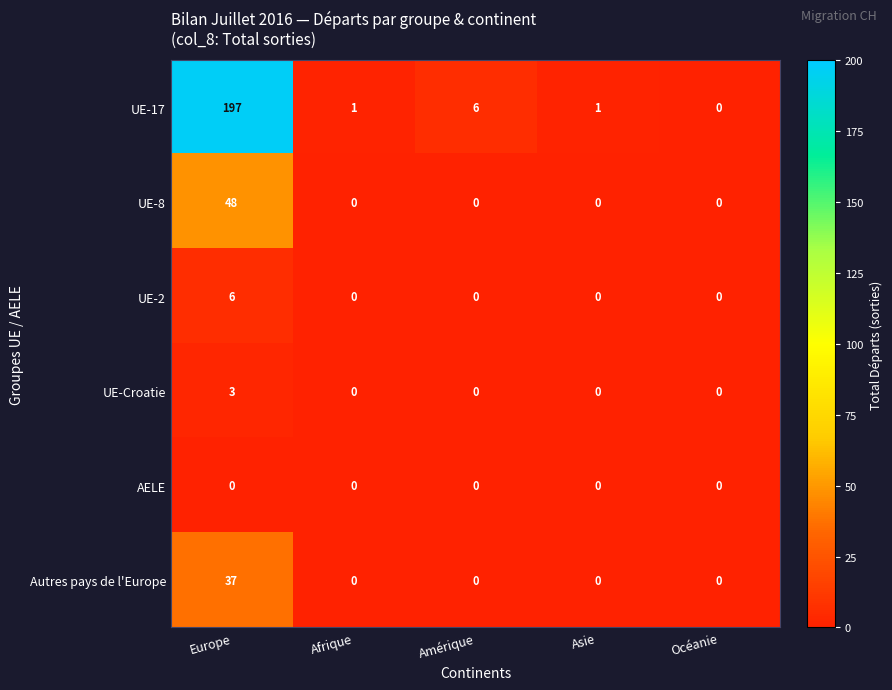

Reading left to right, what are all the values shown in this chart?

UE-17: Europe=197	Afrique=1	Amérique=6	Asie=1	Océanie=0
UE-8: Europe=48	Afrique=0	Amérique=0	Asie=0	Océanie=0
UE-2: Europe=6	Afrique=0	Amérique=0	Asie=0	Océanie=0
UE-Croatie: Europe=3	Afrique=0	Amérique=0	Asie=0	Océanie=0
AELE: Europe=0	Afrique=0	Amérique=0	Asie=0	Océanie=0
Autres pays de l'Europe: Europe=37	Afrique=0	Amérique=0	Asie=0	Océanie=0